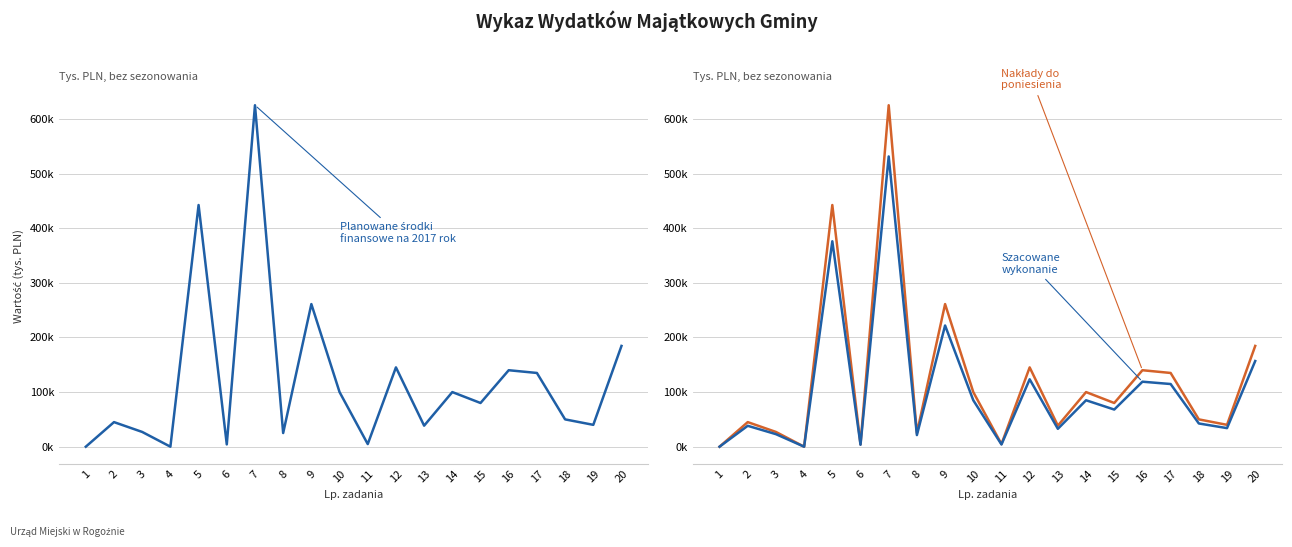

Reading right to left, what are all the values shown in this chart?

Planowane środki finansowe: 184500.0	40000.0	50000.0	135000.0	140000.0	80000.0	100000.0	38500.0	145204.4	4795.6	100000.0	261100.0	25000.0	625204.5	4187.8	442500.0	0.0	27000.0	45000.0	0.0
Nakłady do poniesienia: 184500.0	40000.0	50000.0	135000.0	140000.0	80000.0	100000.0	38500.0	145204.4	4795.6	100000.0	261100.0	25000.0	625204.5	4187.8	442500.0	0.0	27000.0	45000.0	0.0
Szacowane wykonanie: 156825.0	34000.0	42500.0	114750.0	119000.0	68000.0	85000.0	32725.0	123423.8	4076.2	85000.0	221935.0	21250.0	531423.8	3559.6	376125.0	0.0	22950.0	38250.0	0.0